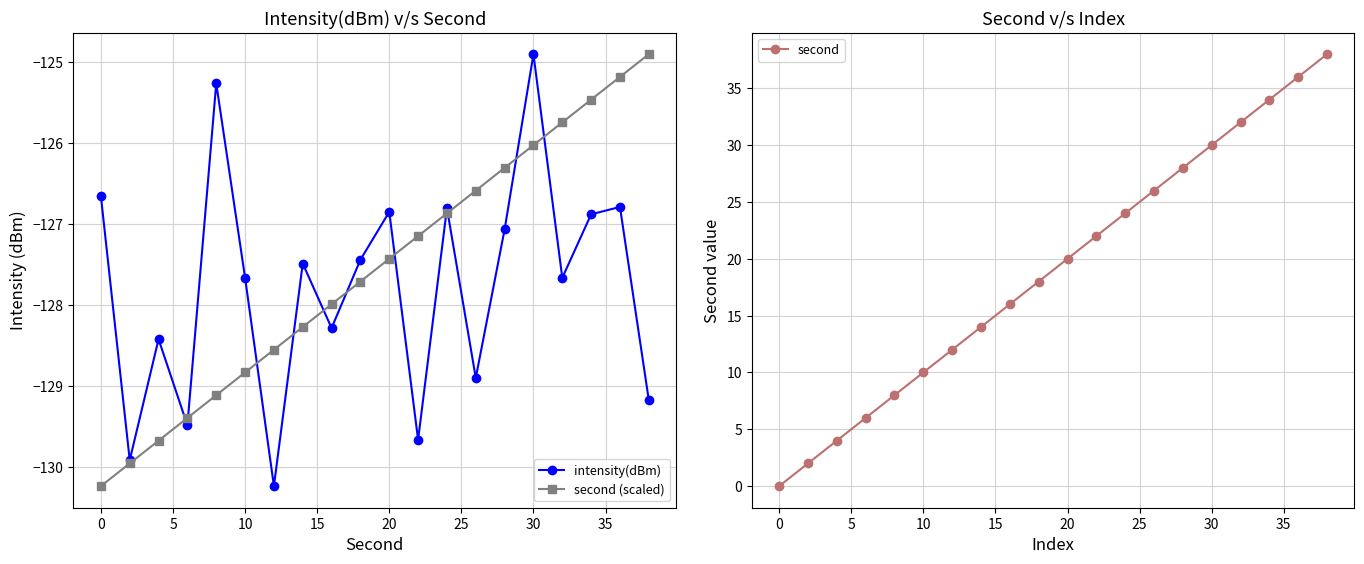

What is the greatest value displayed?

38.0